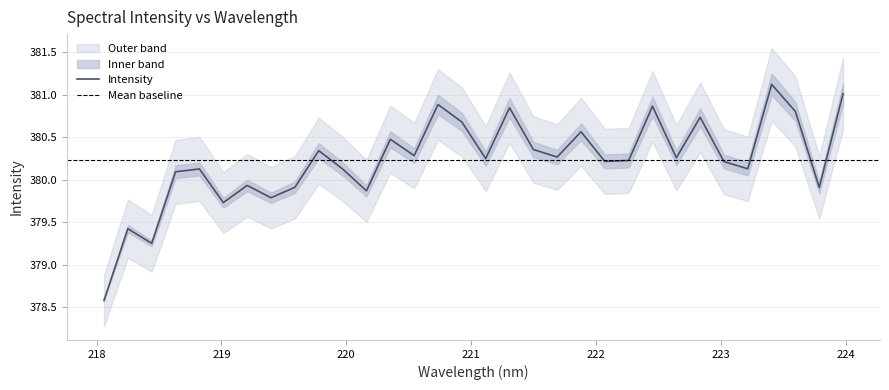

What is the minimum value for Intensity?

378.6